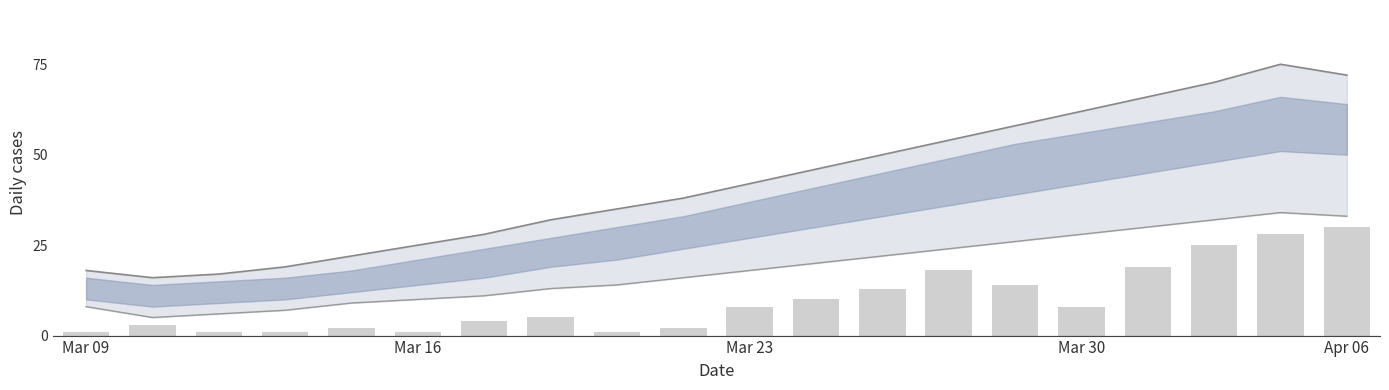

How many values in the bars series exceed 8?

8